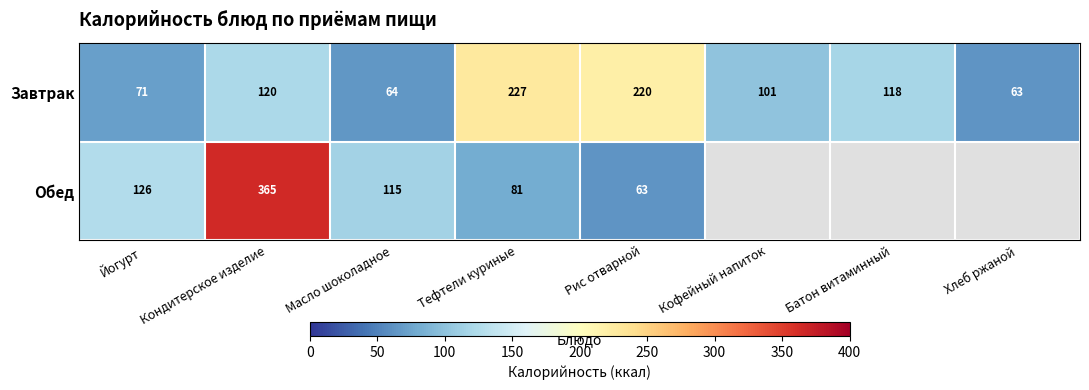

Rank the series at Йогурт from lowest to highest value.

Завтрак, Обед